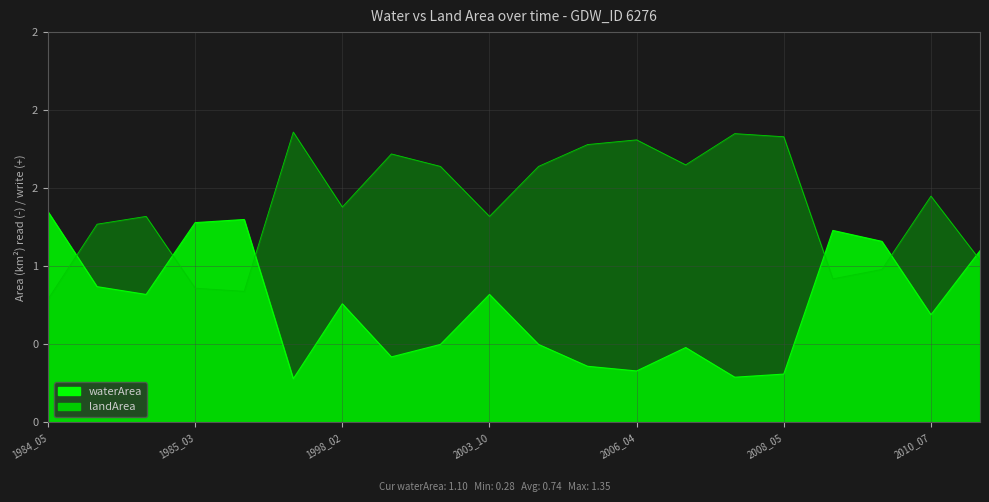

What is the value of the landArea point at the 10th from the left?

1.3